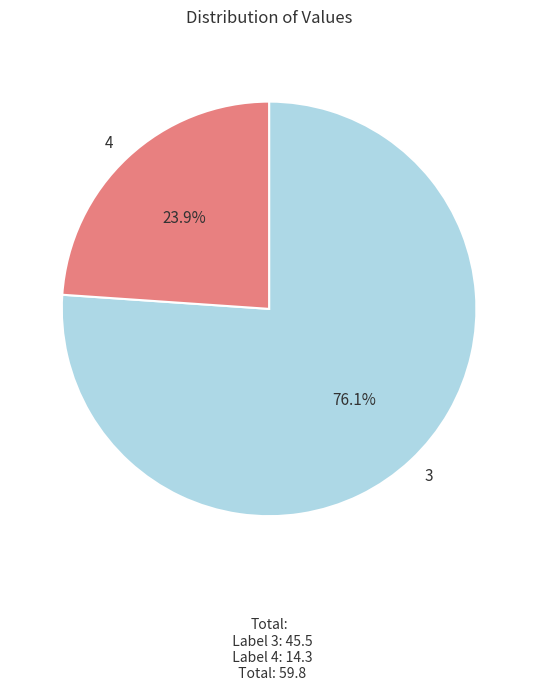

Combined, what portion of the pie is 3 and 4?

100.0%